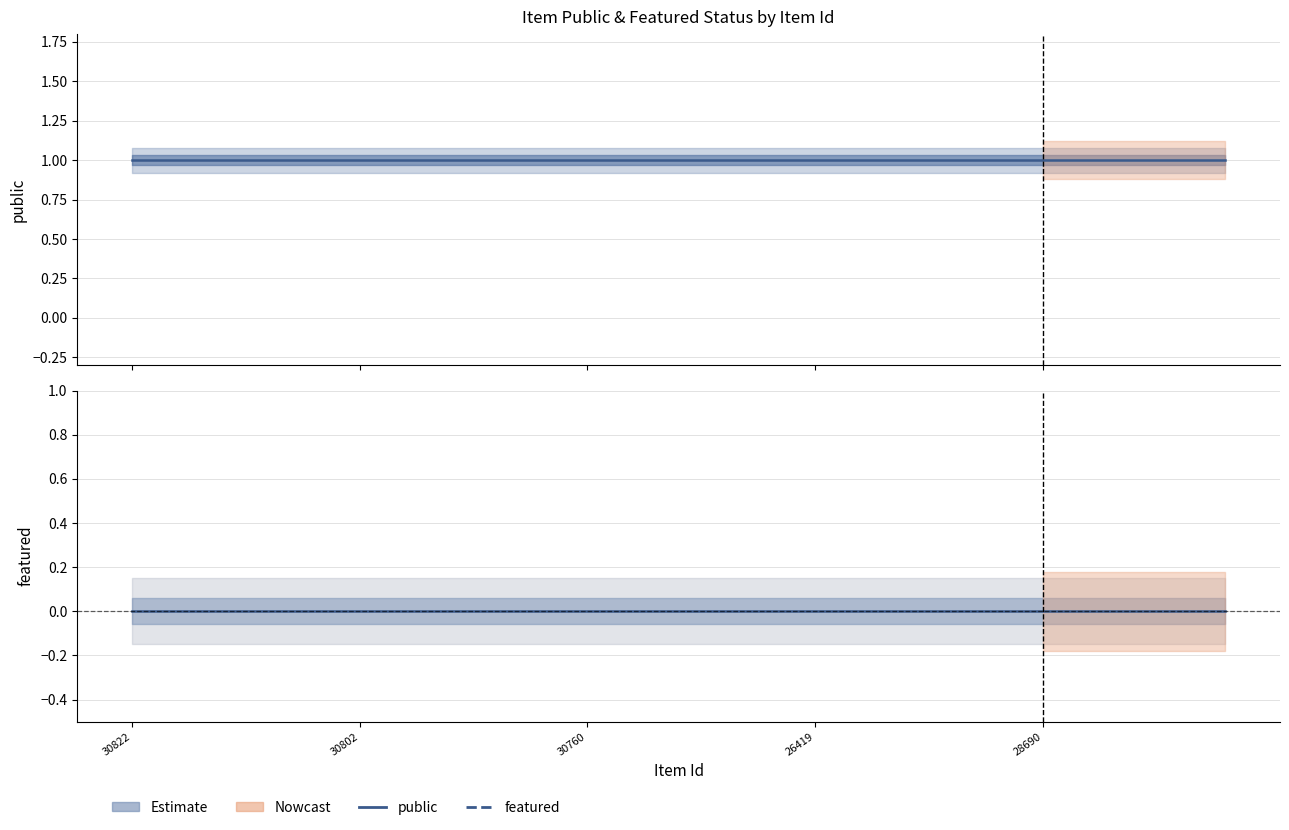

True or false: public has more than 2 interior local peaks.

False